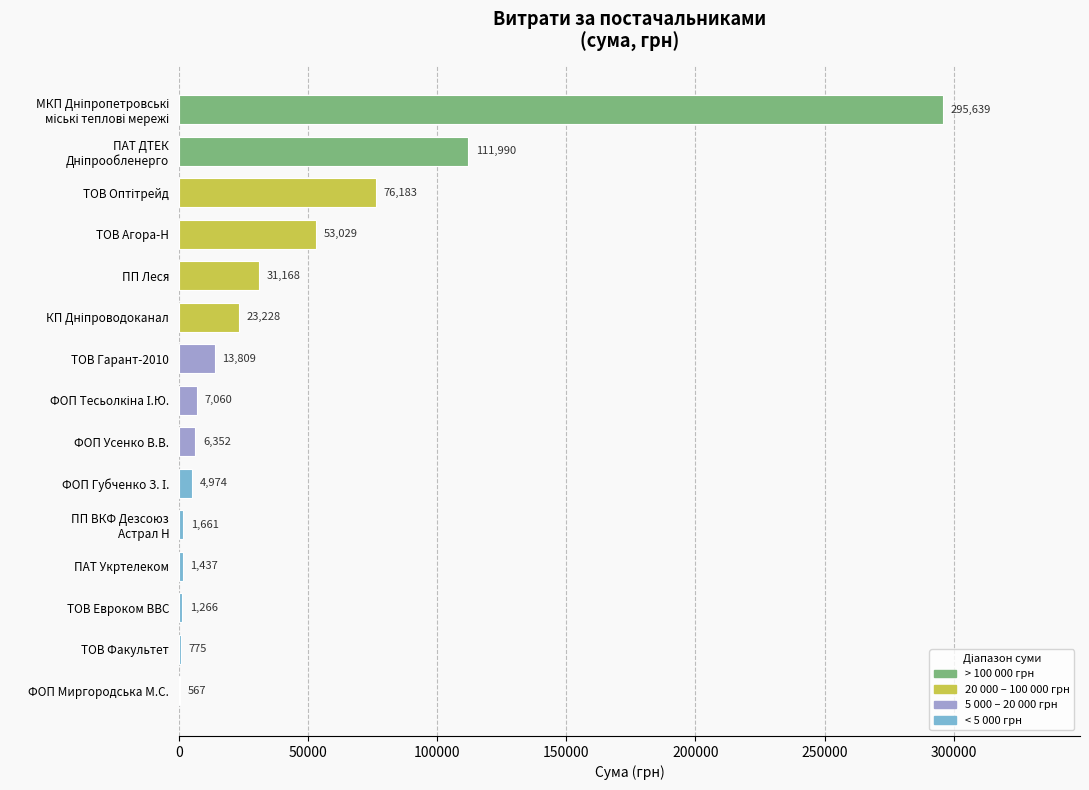

The chart shows a value of 567.4 at ФОП Миргородська М.С.. True or false?

True